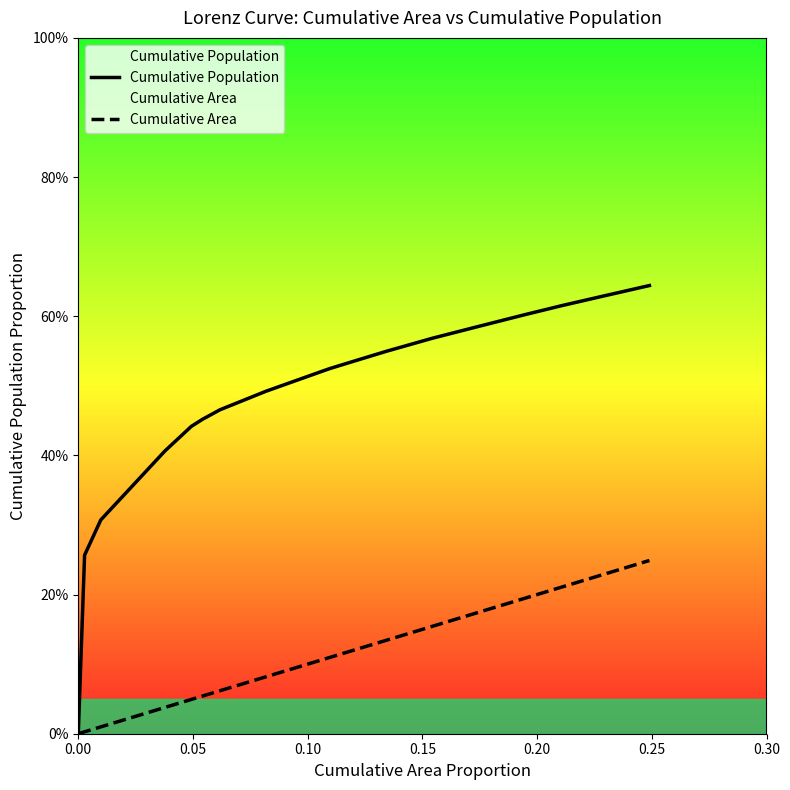

Rank the series by their maximum value, from highest to lowest.

Cumulative Population, Cumulative Area